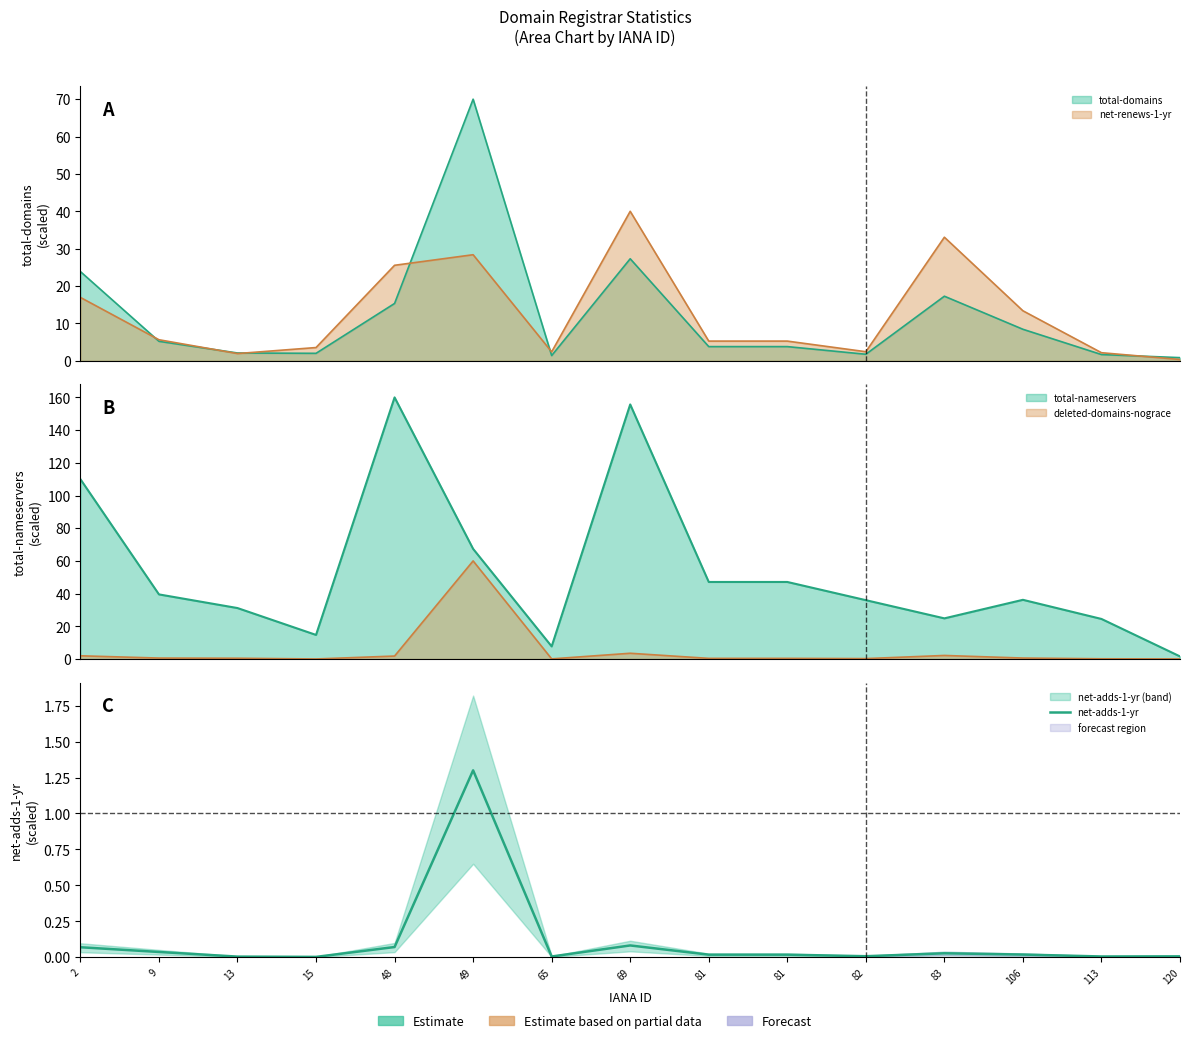

List the labels in order of value, largest first.

49, 69, 48, 2, 9, 83, 106, 81, 81, 82, 120, 113, 65, 13, 15